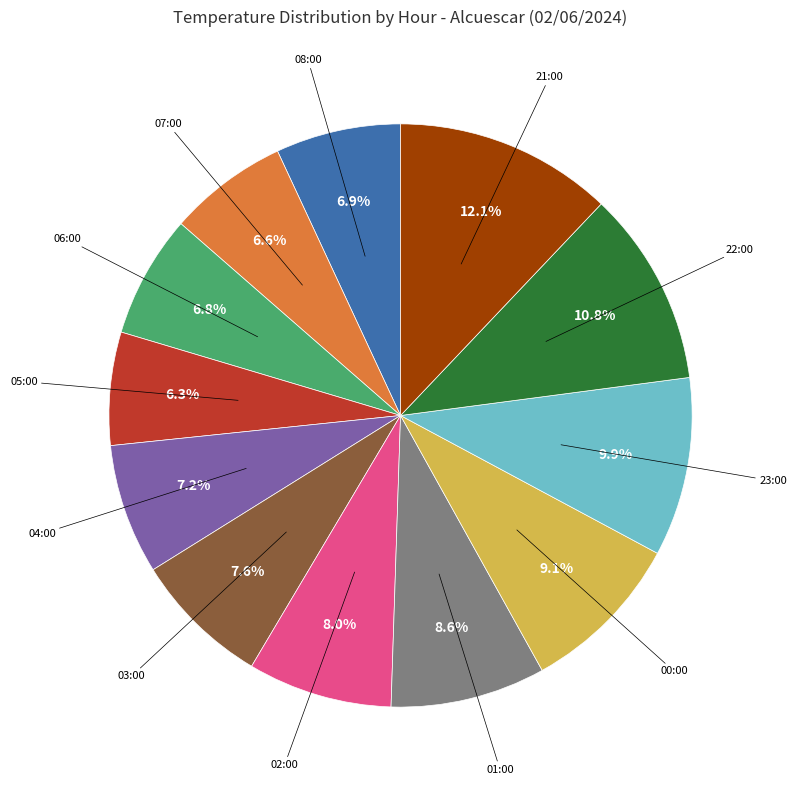

Is there a majority slice in this chart?

No